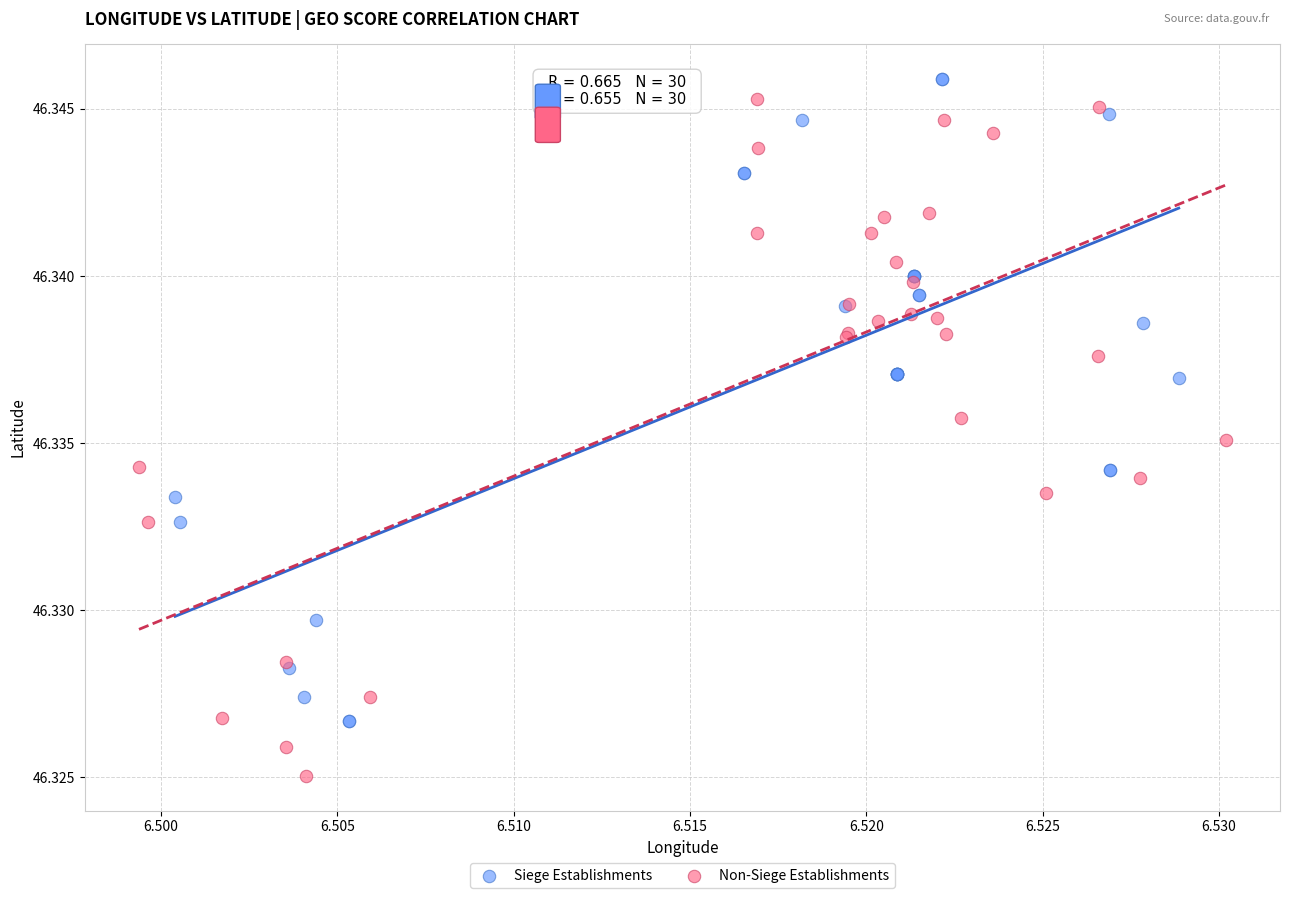

What are all the series names shown in the legend?

Siege Establishments, Non-Siege Establishments